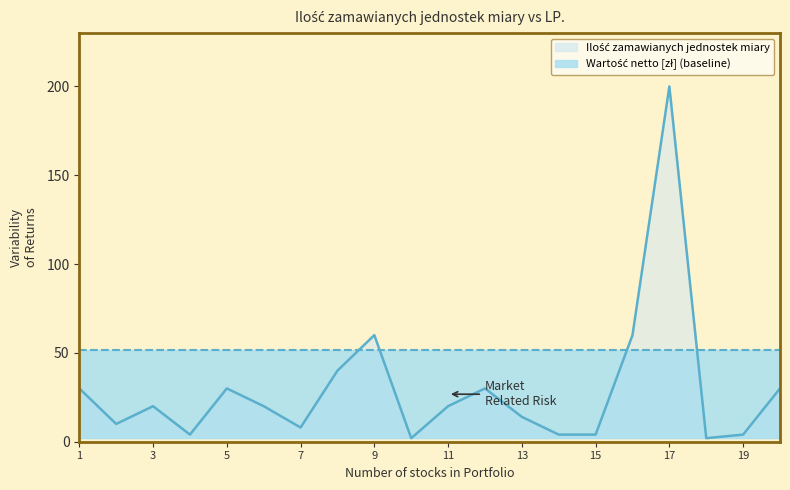

How many data points are less than 20?

9